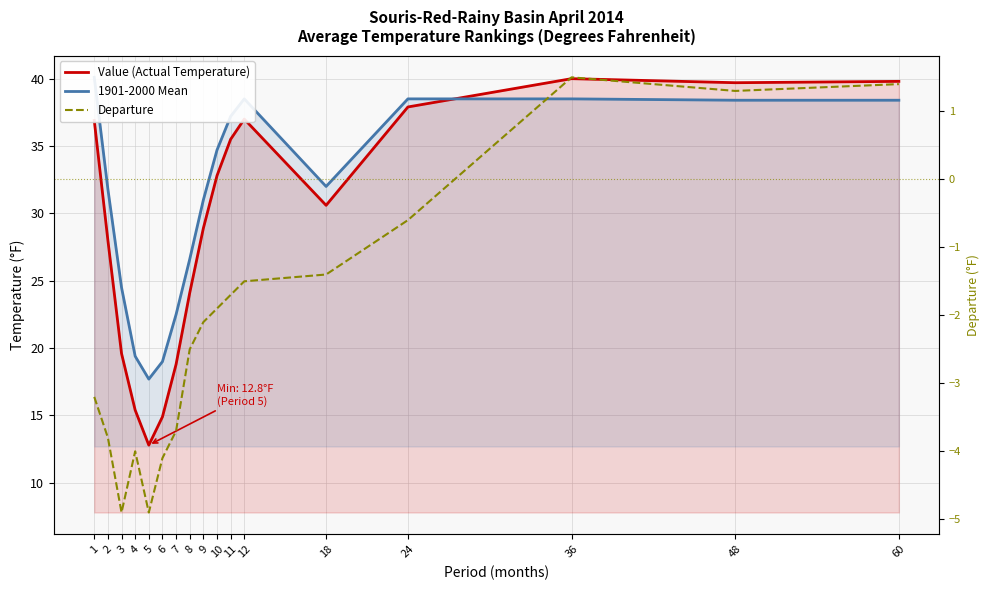

True or false: Departure has a value of -5.5 at 2.

False